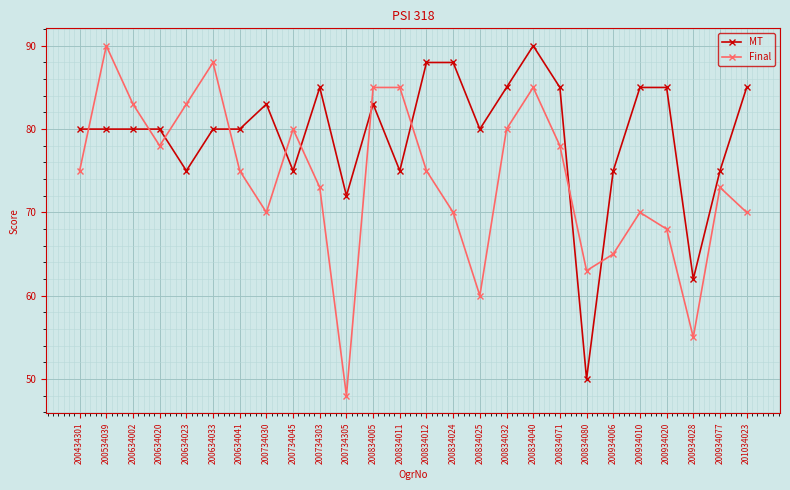

At which category does Final reach its first local valley?

200634020